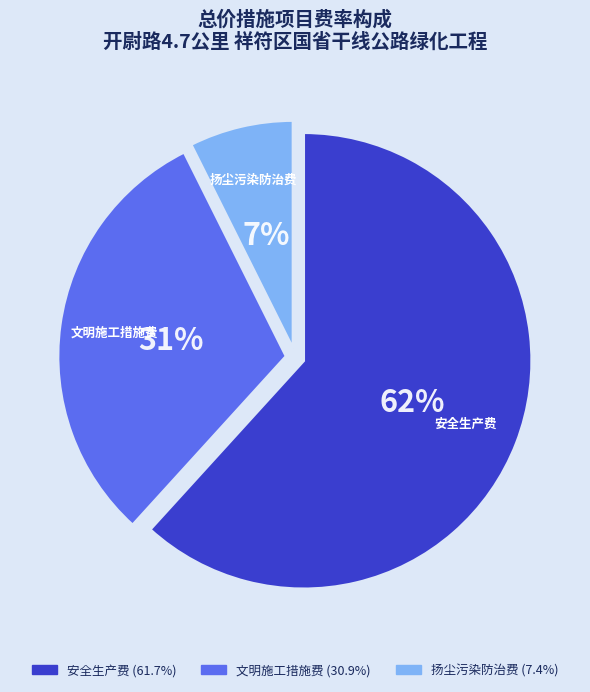

Which slice is the largest?

安全生产费